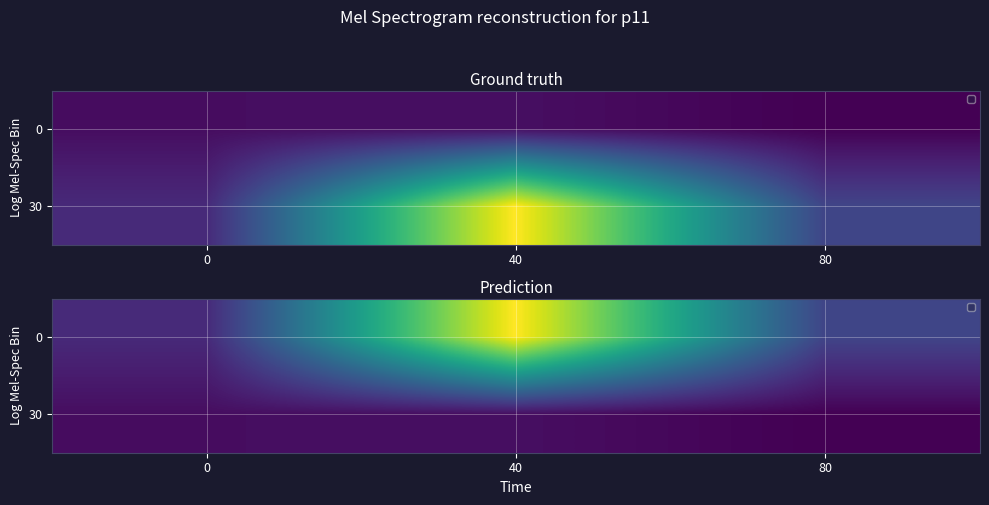

How many values in the 0 series exceed 273?

1